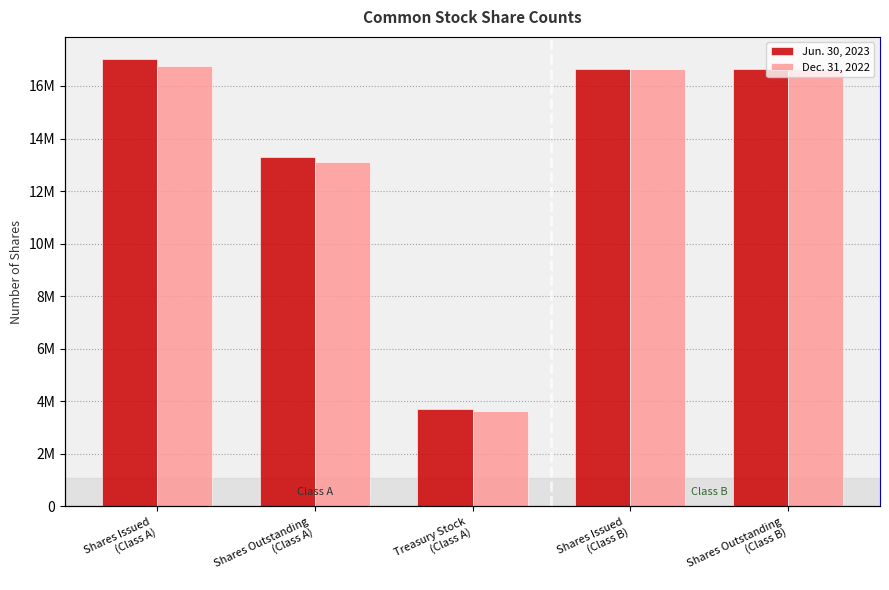

What is the sum of the Dec. 31, 2022 values at Shares Issued
(Class B) and Treasury Stock
(Class A)?

20312311